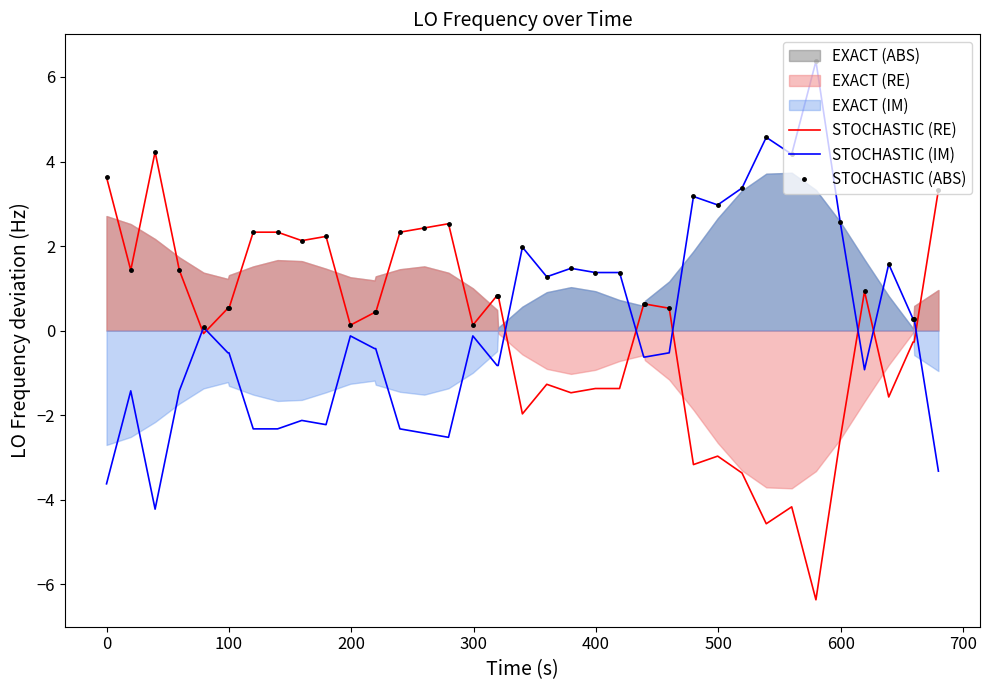

What is the minimum value for STOCHASTIC (RE)?

-6.4